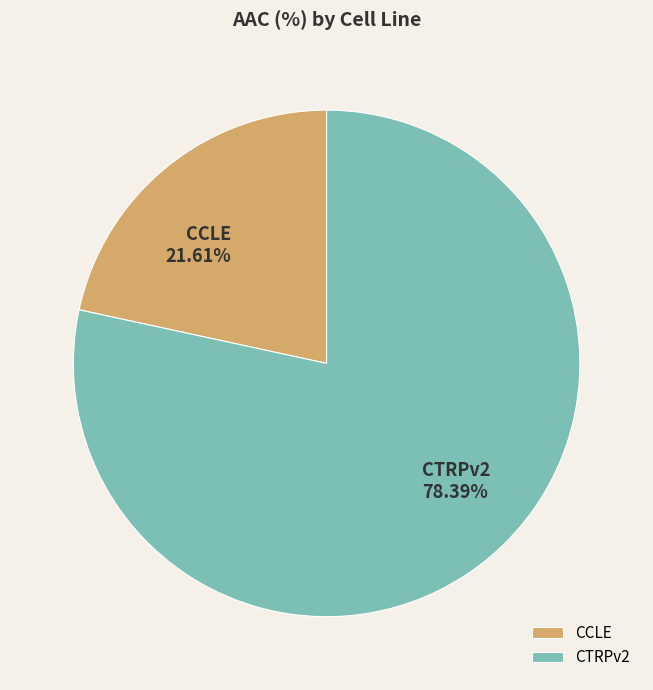

What portion of the pie excludes CCLE?

78.4%